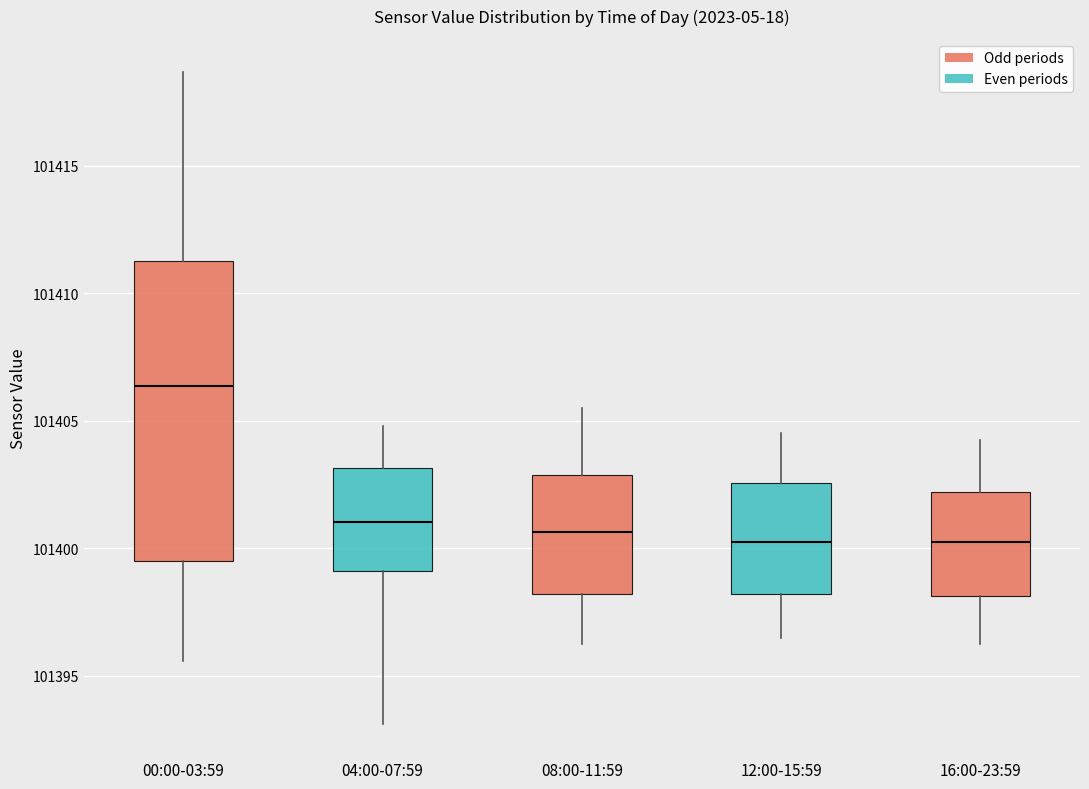

Where does the lower whisker of the box for 00:00-03:59 end on the y-axis? The values are not printed on the chart, so give them approximately, as read against the axis.

101395.5